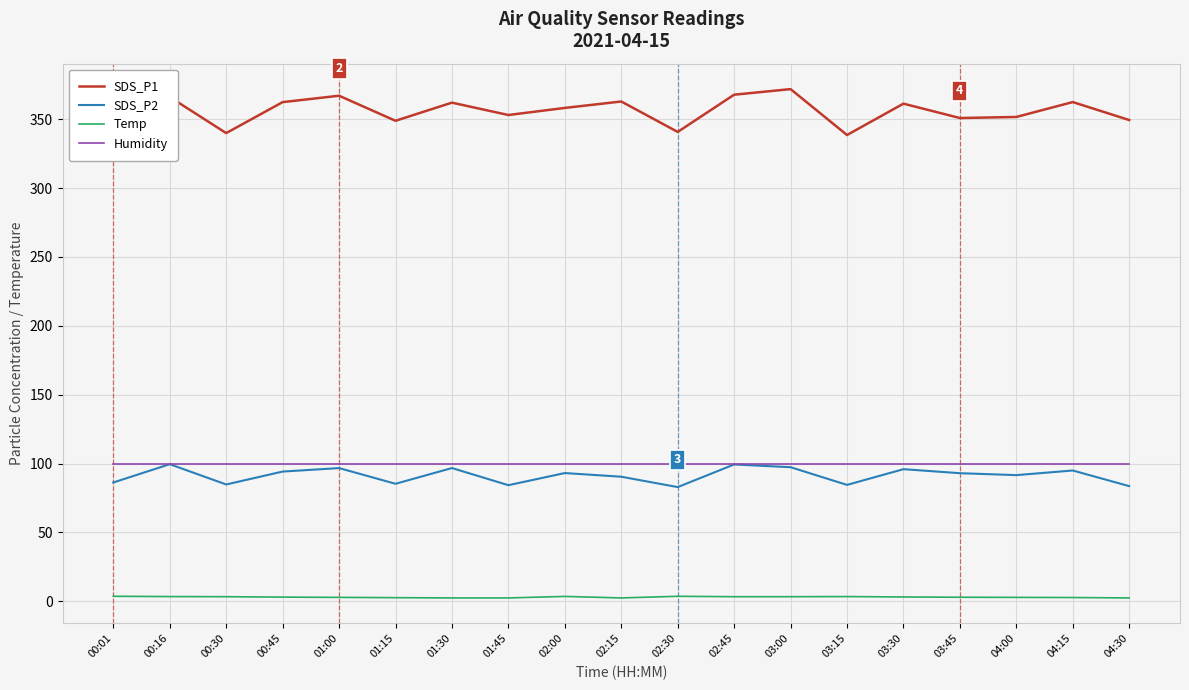

Which series has the widest spread of values?

SDS_P1